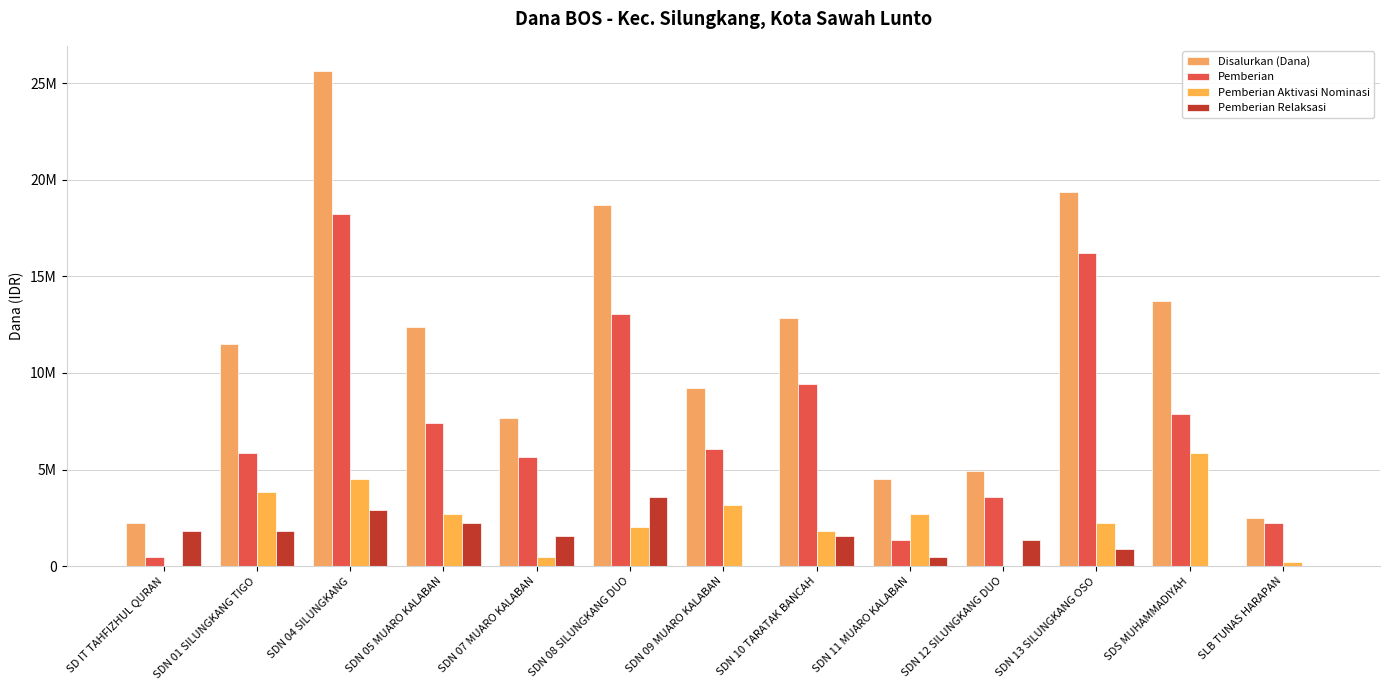

What value does the Disalurkan (Dana) series have at SDN 13 SILUNGKANG OSO, to the nearest 50?

19350000